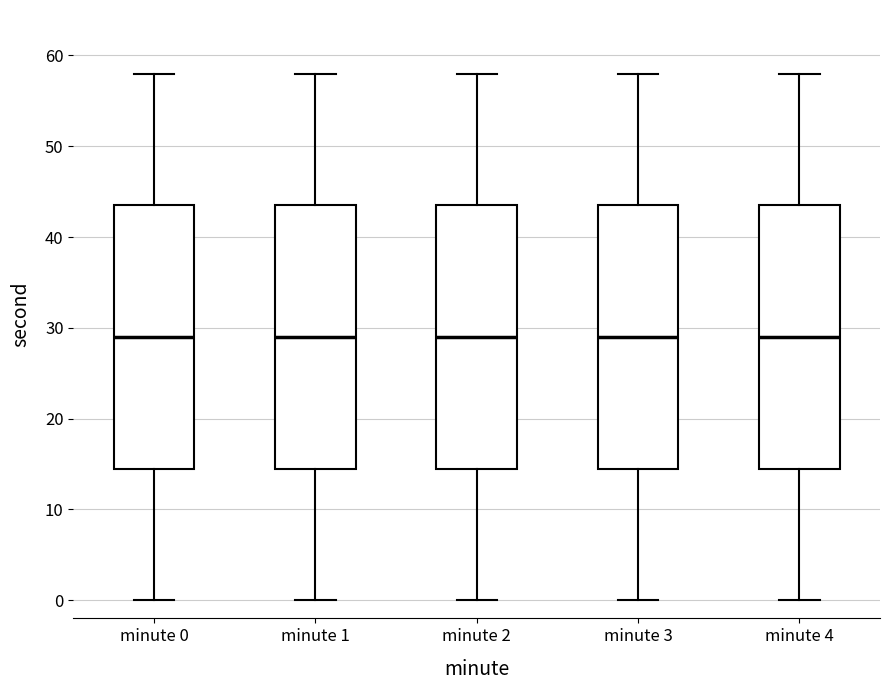

Reading left to right, read every box against the y-axis: the position of its median line, the range the box covers, and the ends of its whiskers. The values are not printed on the chart, so give them approximately, as read against the axis.

minute 0: median 29, box 15 to 44, whiskers 0 to 58
minute 1: median 29, box 15 to 44, whiskers 0 to 58
minute 2: median 29, box 15 to 44, whiskers 0 to 58
minute 3: median 29, box 15 to 44, whiskers 0 to 58
minute 4: median 29, box 15 to 44, whiskers 0 to 58